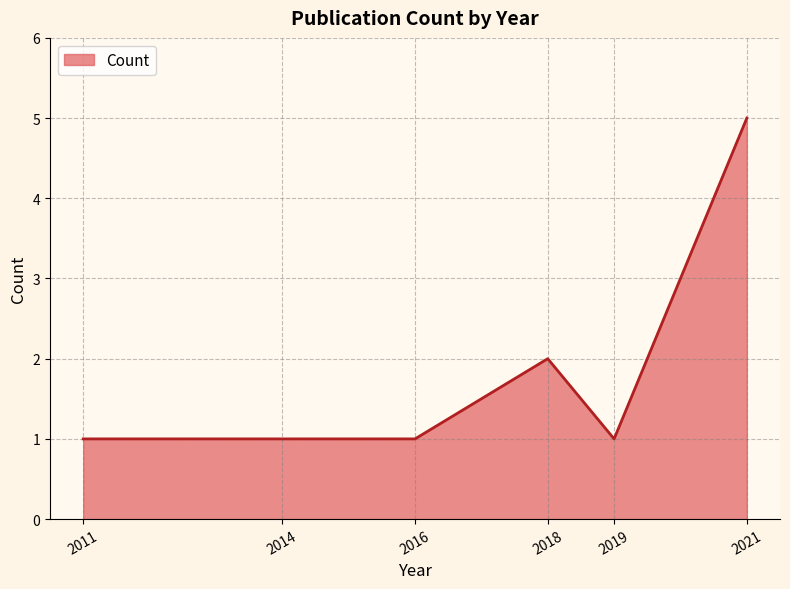

At which category does the chart reach its peak across all series?

2021